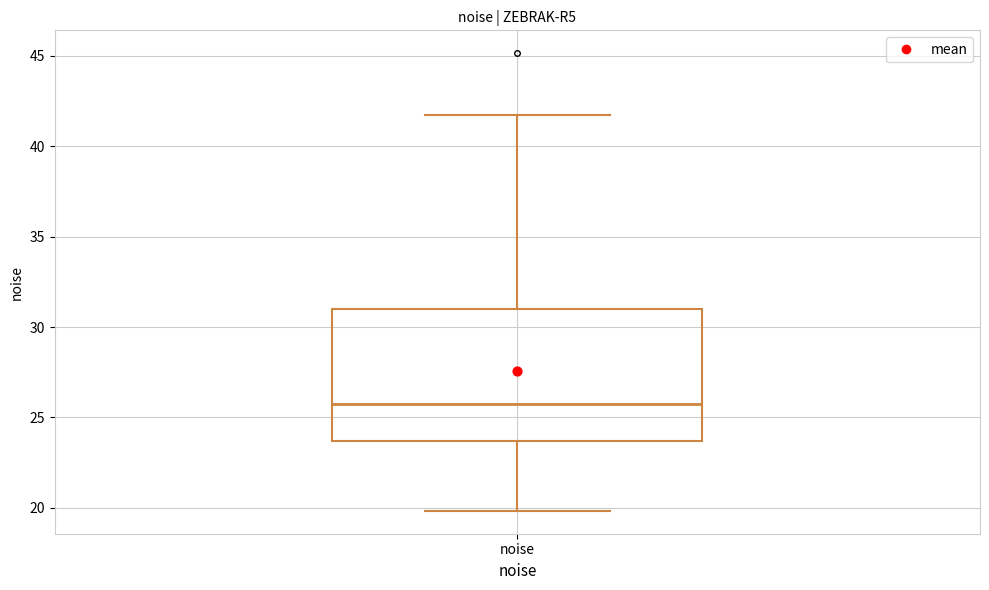

Read this box plot against the y-axis: the position of the median line, the range covered by the box, and the ends of both whiskers. The values are not printed on the chart, so give them approximately, as read against the axis.

median 25.5, box 23.5 to 31.0, whiskers 20.0 to 42.0